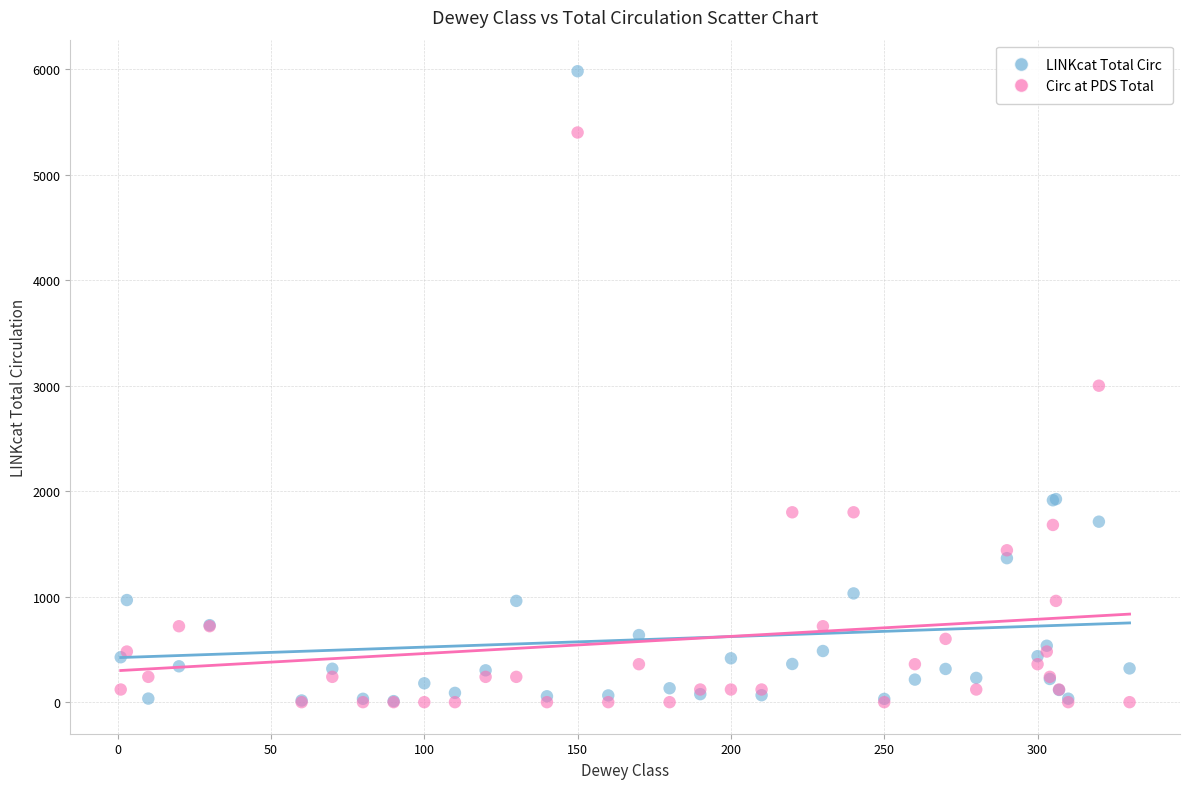

Which series reaches the maximum Y coordinate?

LINKcat Total Circ